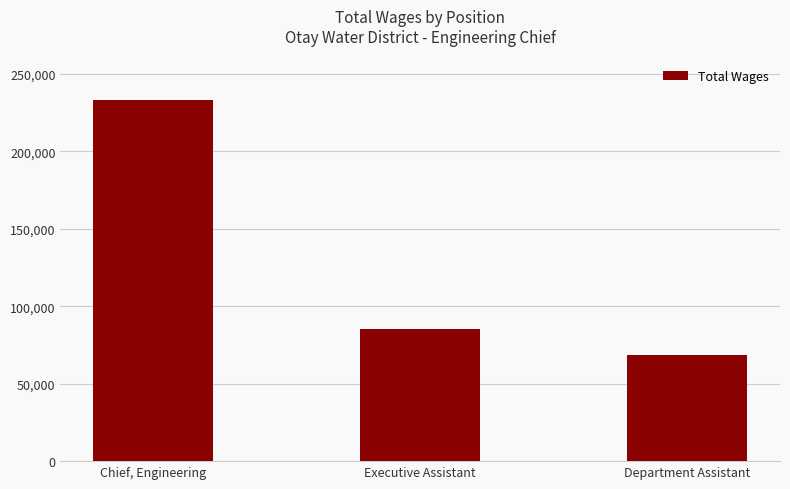

List the labels in order of value, smallest first.

Department Assistant, Executive Assistant, Chief, Engineering